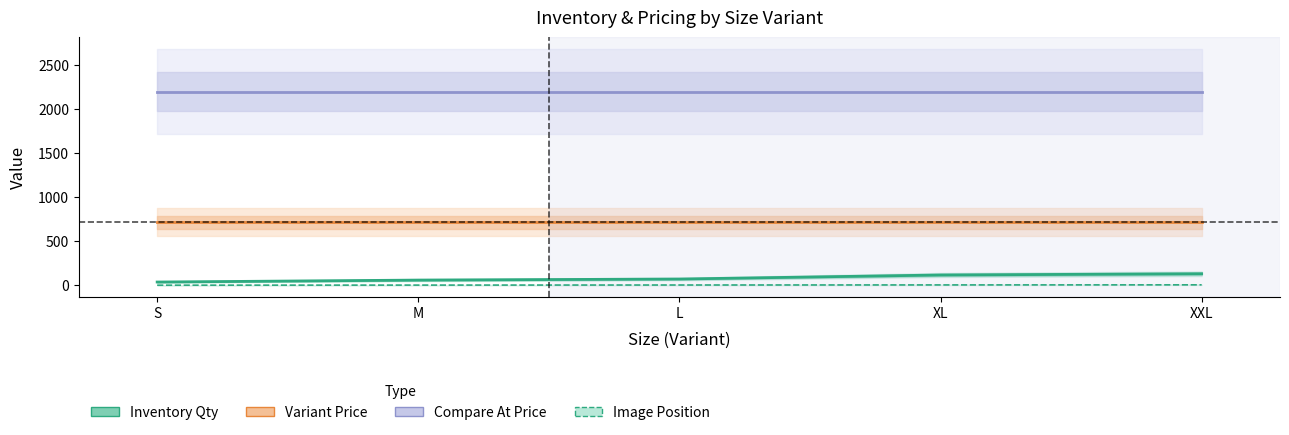

Is it true that Compare At Price equals 949 at S?

False